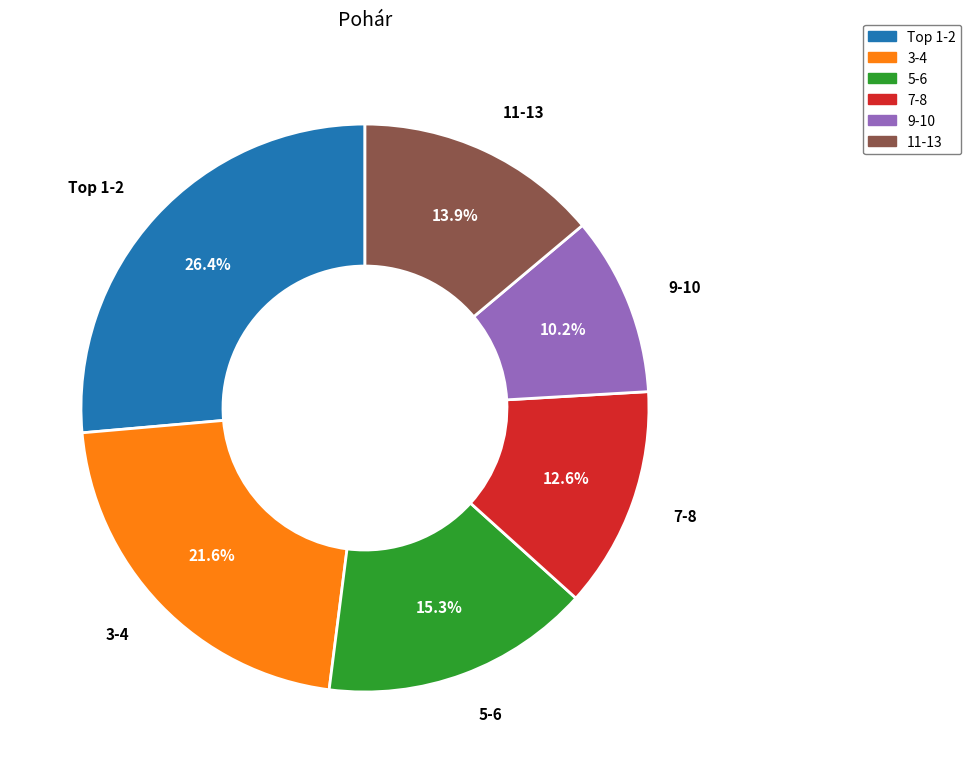

Which has a higher value, 7-8 or 11-13?

11-13